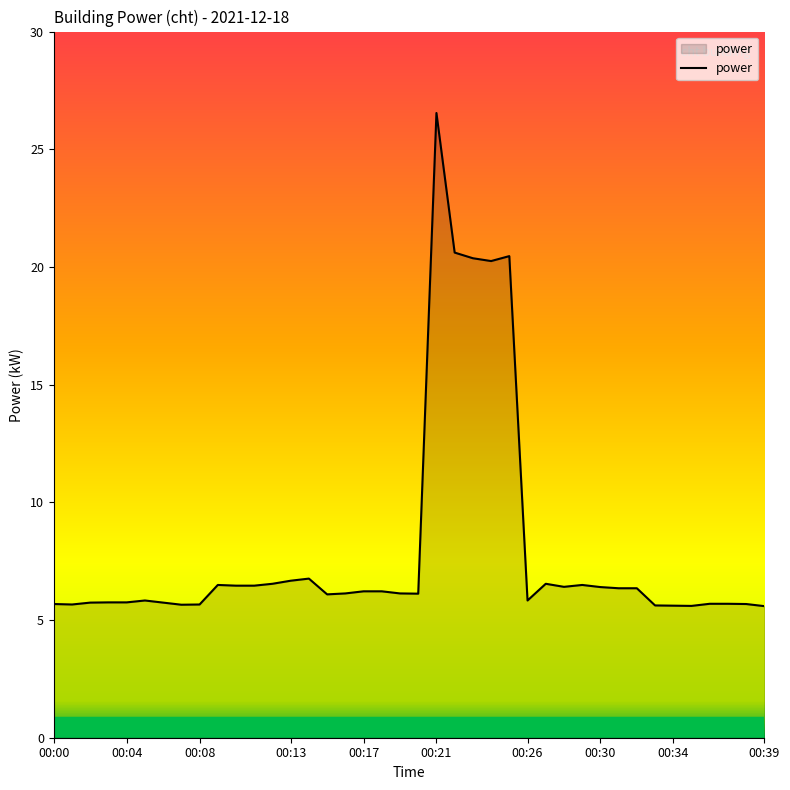

What is the greatest value displayed?

26.5